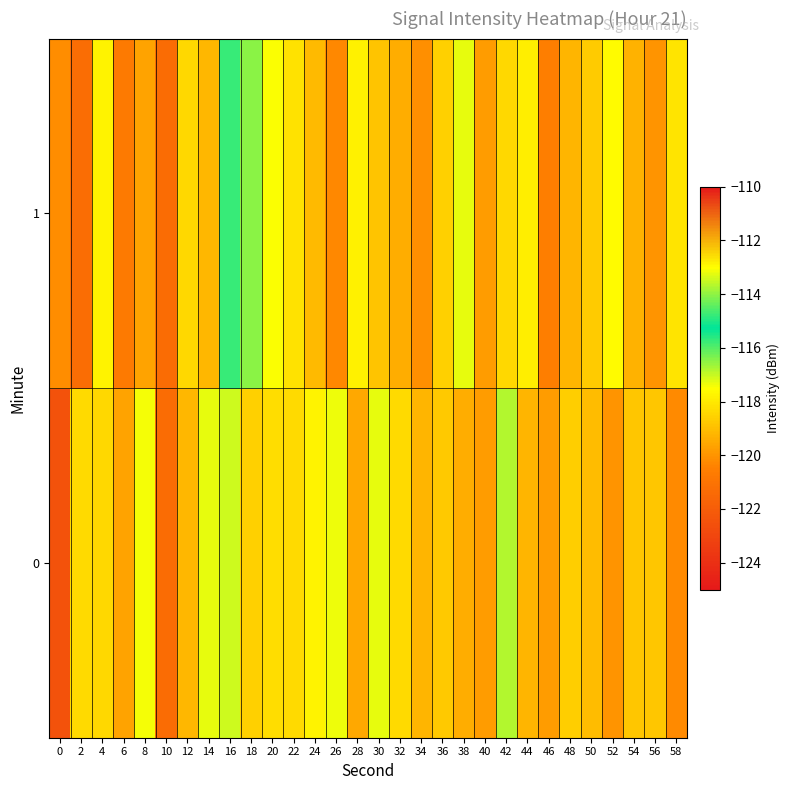

At 0, list the series in order from largest to smallest.

1, 0